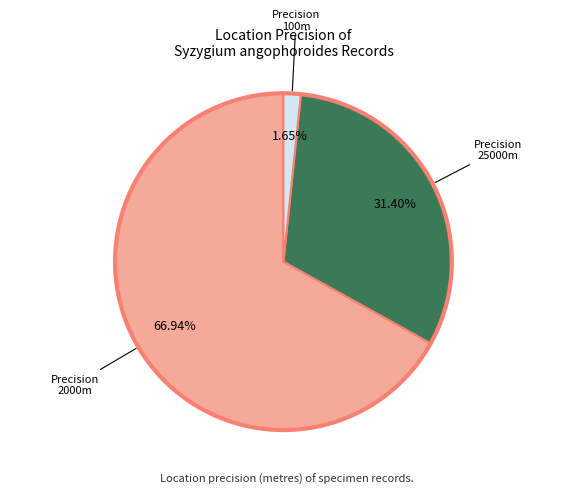

Which category accounts for the majority?

Precision 2000m